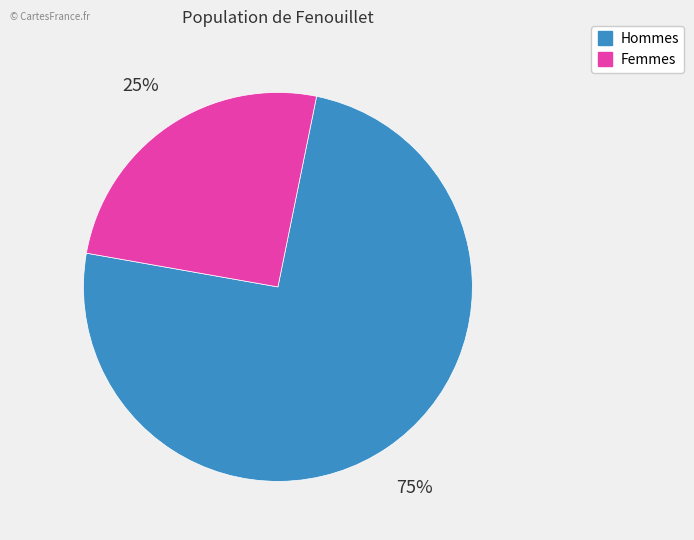

To the nearest percent, what is the average slice percentage?

50%